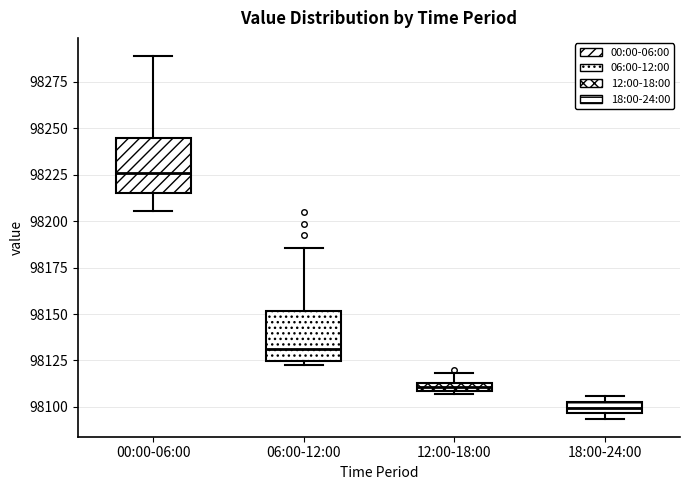

Which box's median line is the highest?

00:00-06:00